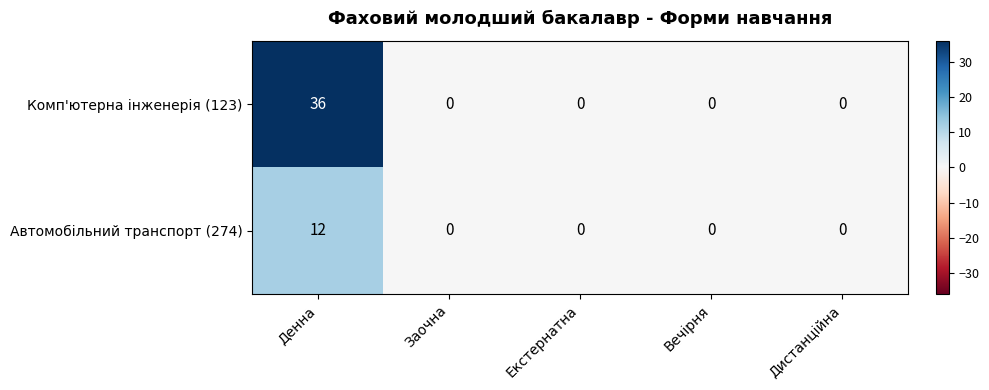

Reading left to right, list all the values displayed in this chart.

Комп'ютерна інженерія (123): Денна=36	Заочна=0	Екстернатна=0	Вечірня=0	Дистанційна=0
Автомобільний транспорт (274): Денна=12	Заочна=0	Екстернатна=0	Вечірня=0	Дистанційна=0